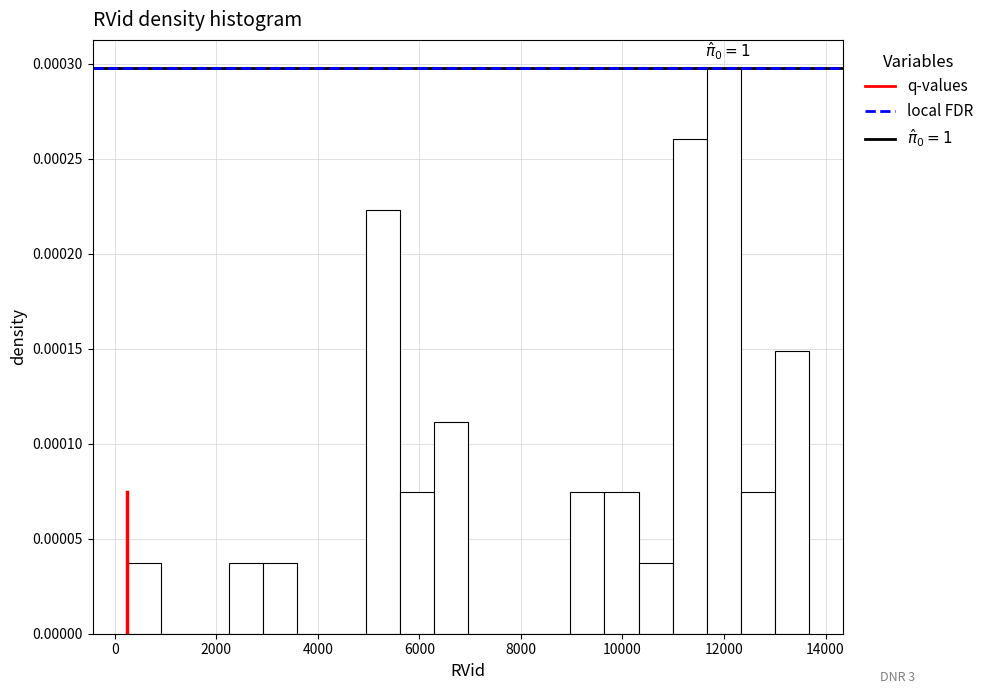

Around what value on the x-axis is the tallest bar? Give the approximate position of its centre, as read against the axis.

12000